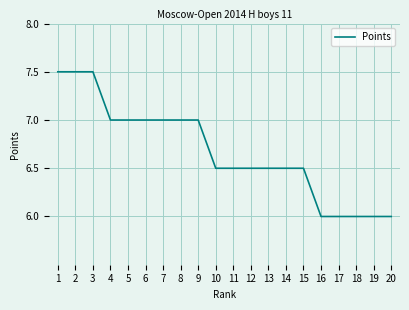

What value does the data have at 3?

7.5